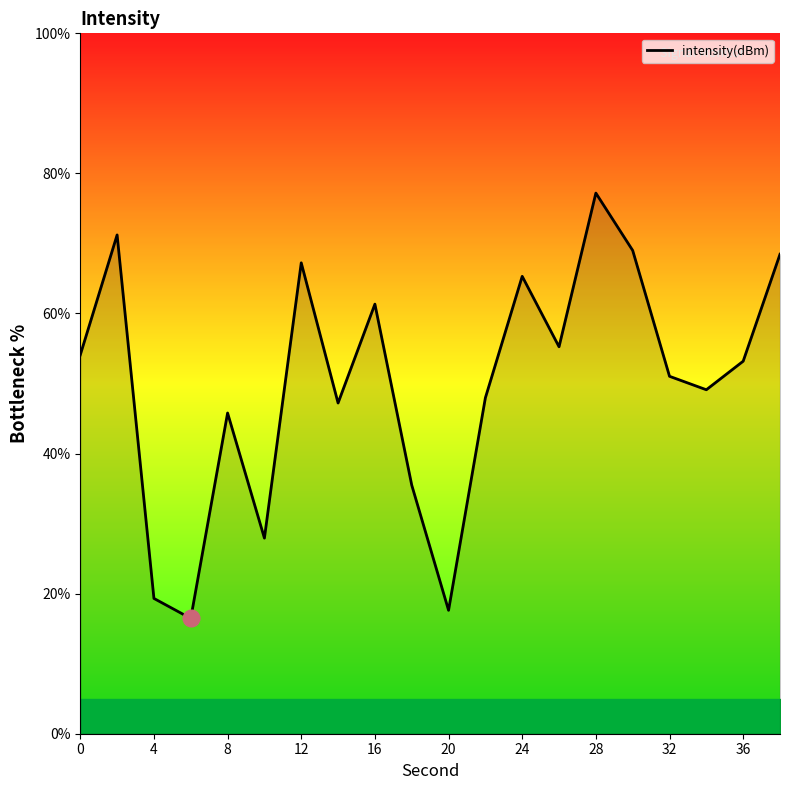

What is the smallest value displayed?

16.5